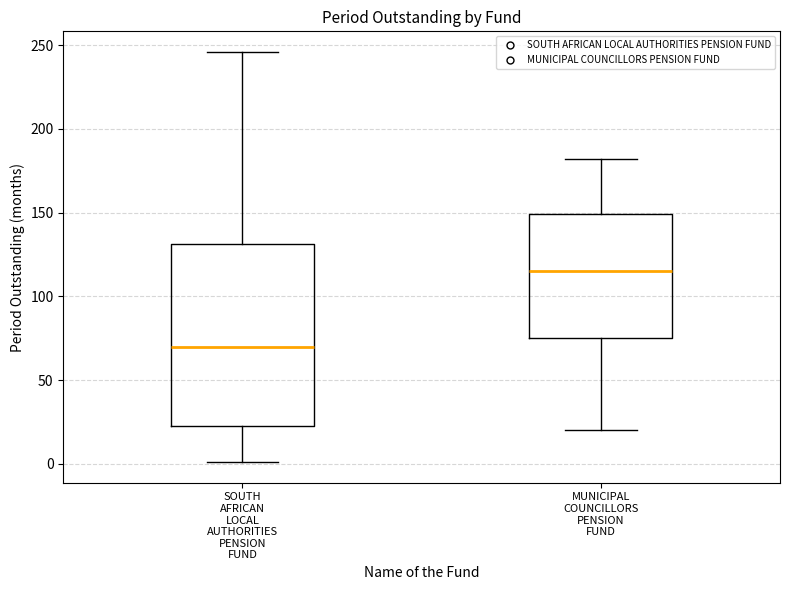

Which box is the tallest, from its lower edge to its upper edge?

SOUTH AFRICAN LOCAL AUTHORITIES PENSION FUND